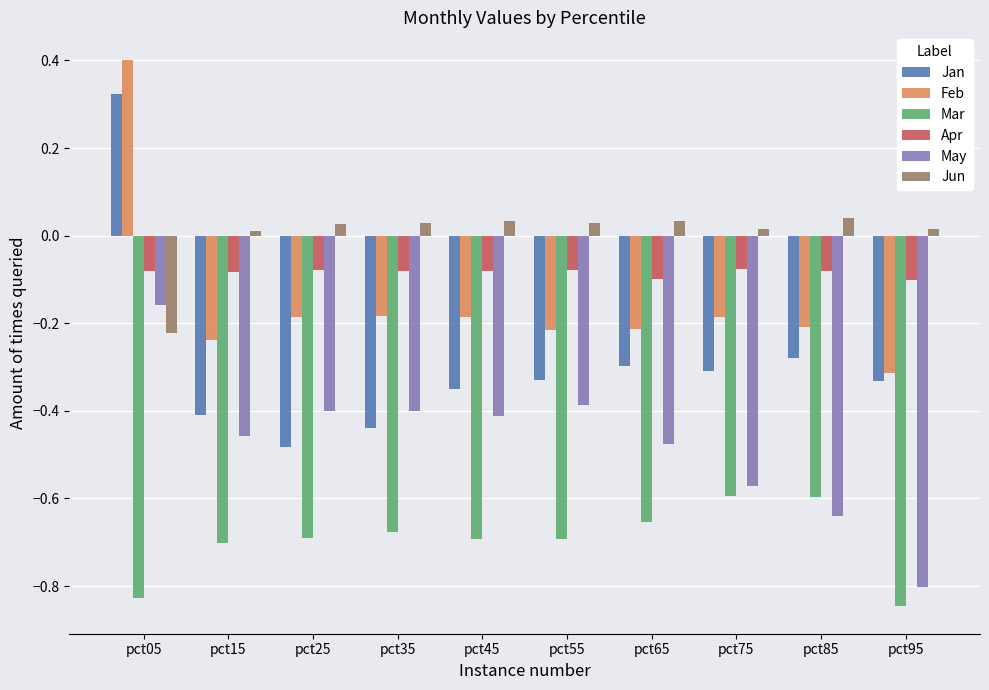

What is the greatest value displayed?

0.4